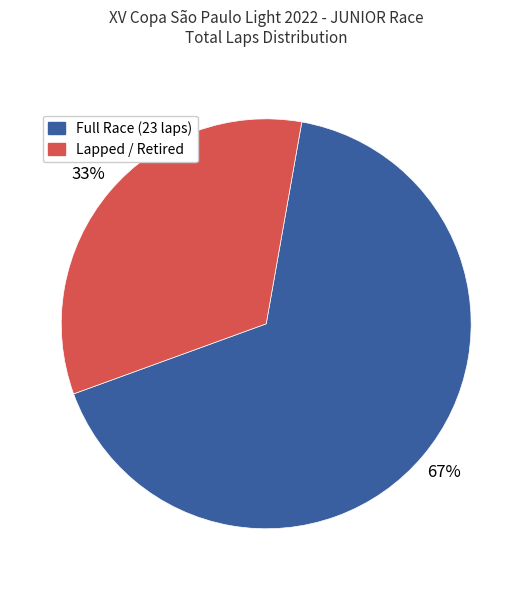

To the nearest percent, what is the average slice percentage?

50%